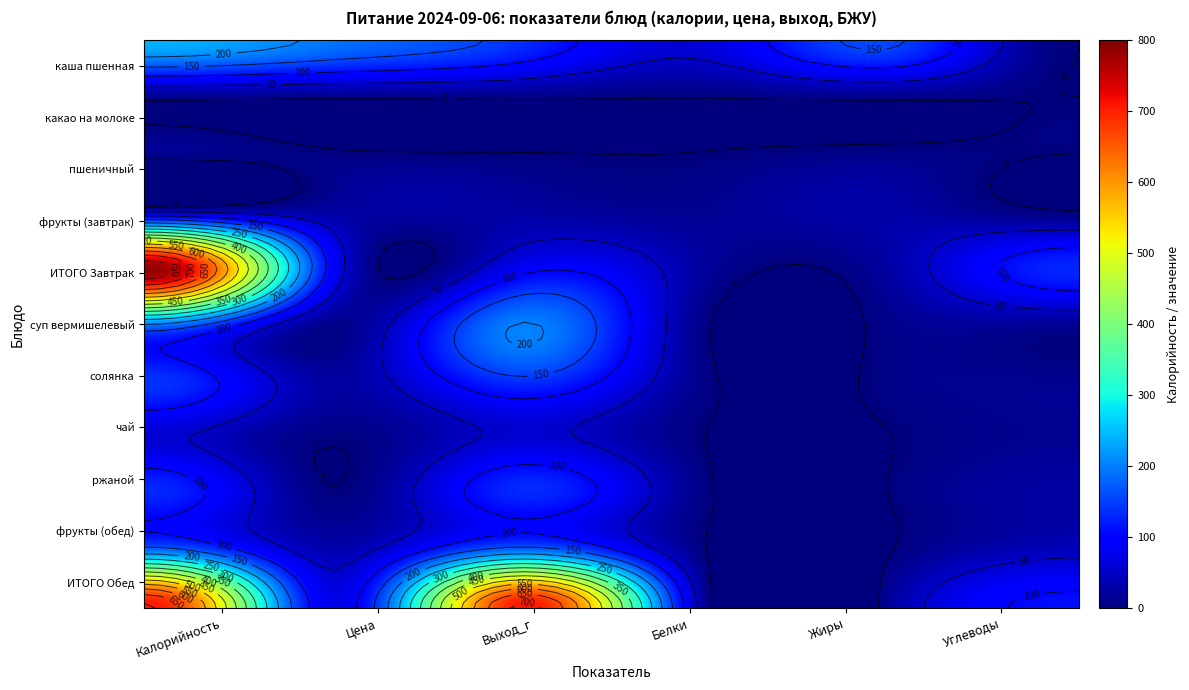

Is it true that чай equals 14 at Углеводы?

True